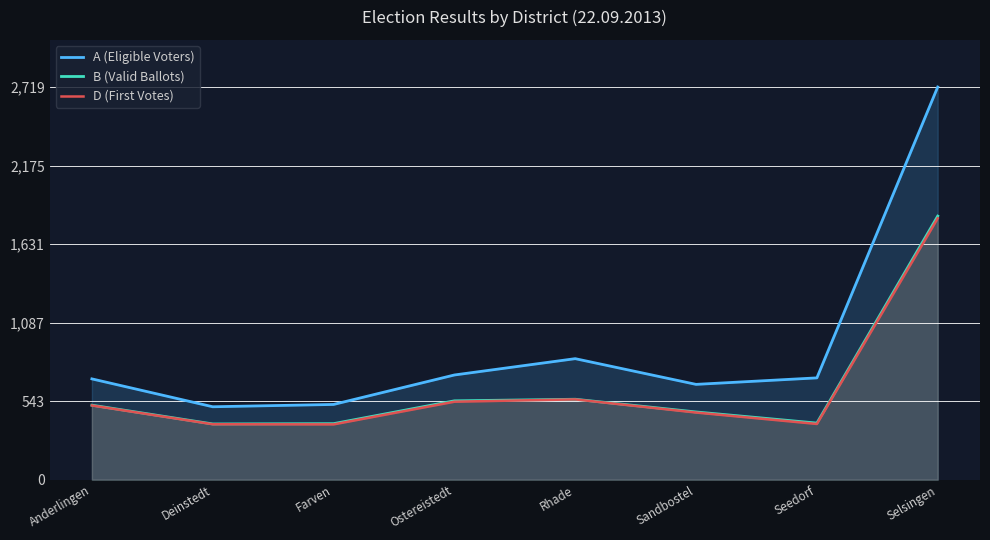

At how many categories does at least one series exceed 2169?

1